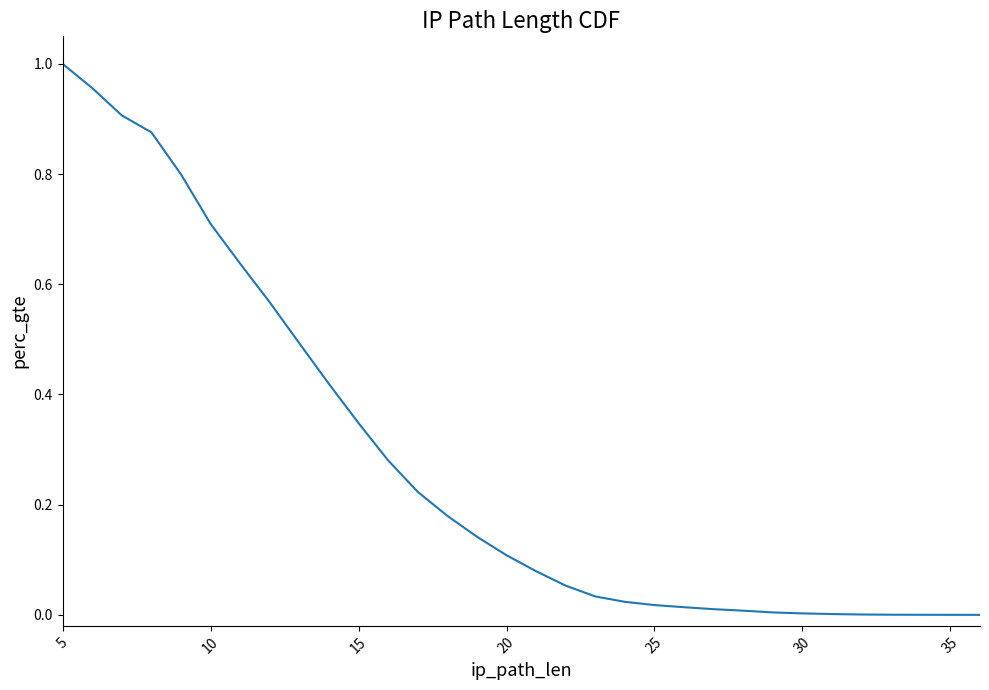

How many values are above zero?

32